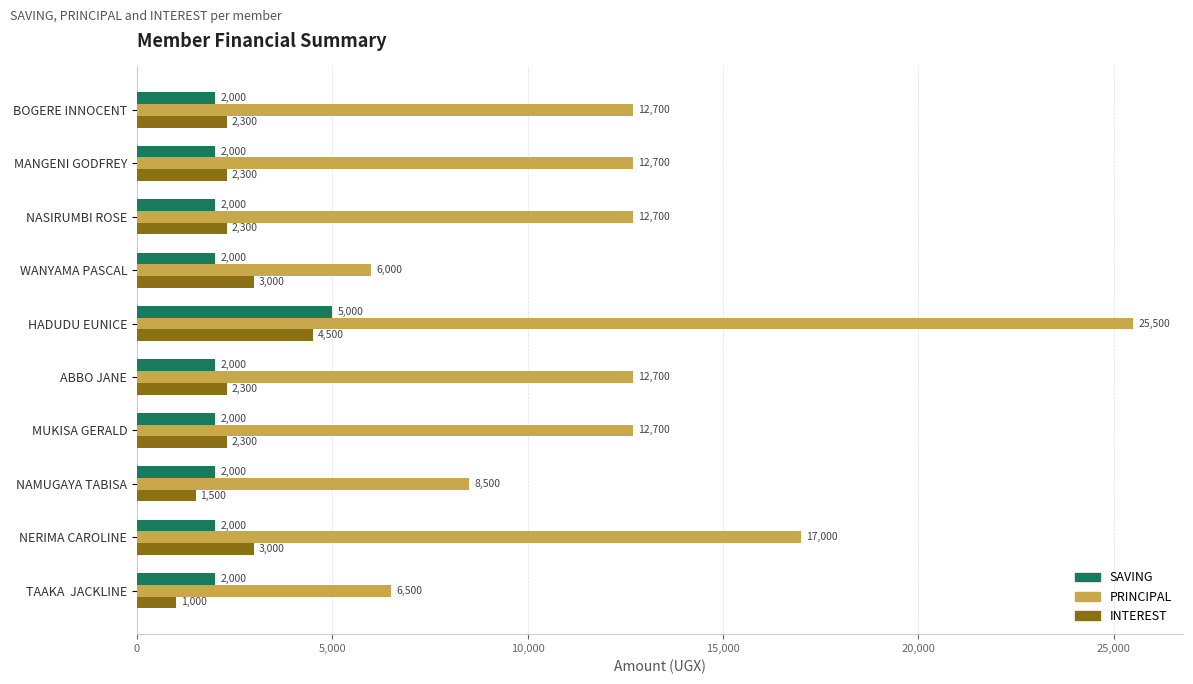

Which series has the largest total across all categories?

PRINCIPAL